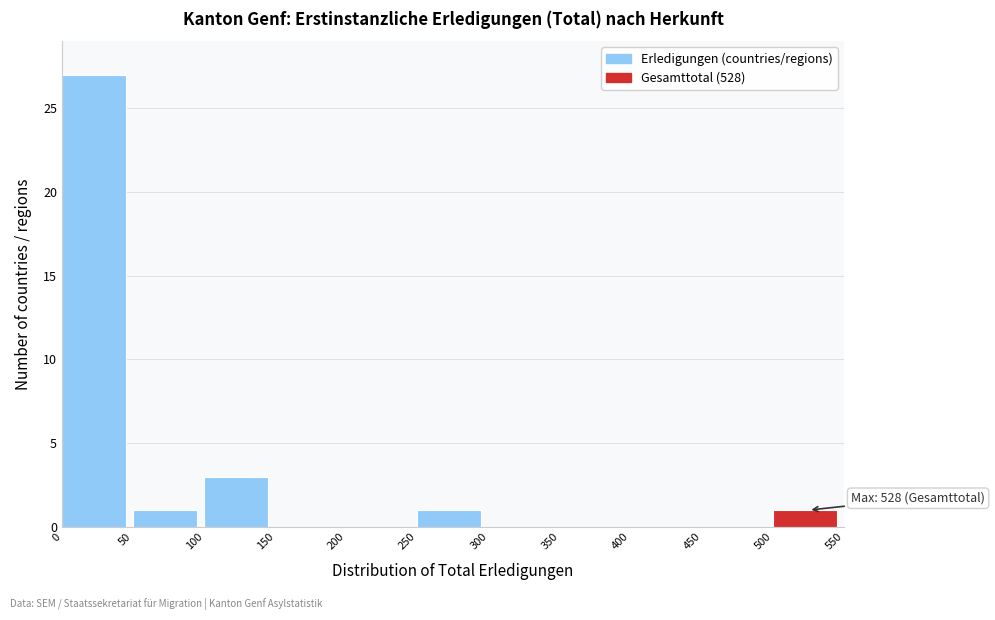

Over which range of the x-axis is the bar tallest?

0 to 50